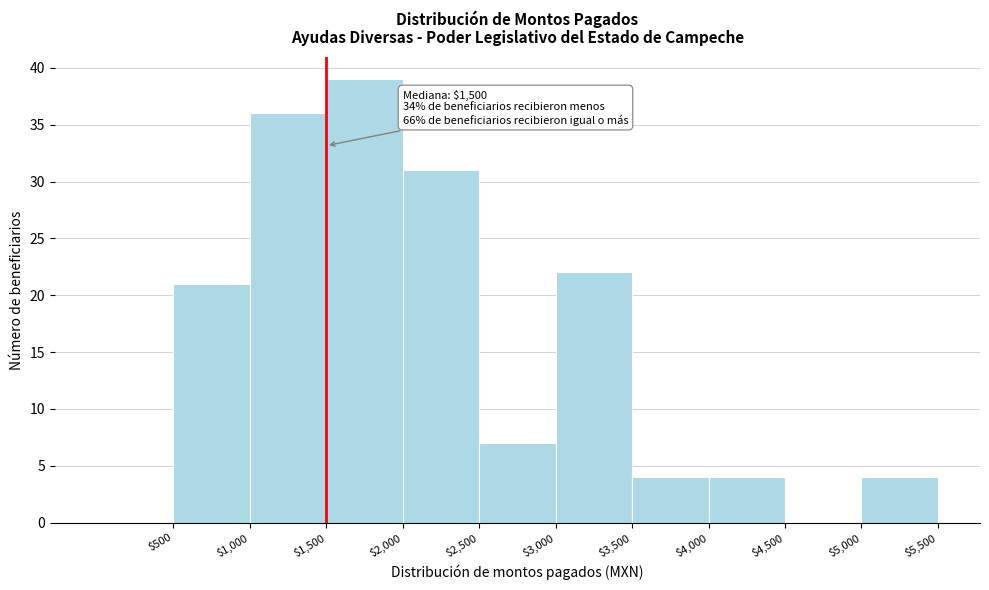

Which range on the x-axis has the tallest bar?

1500 to 2000